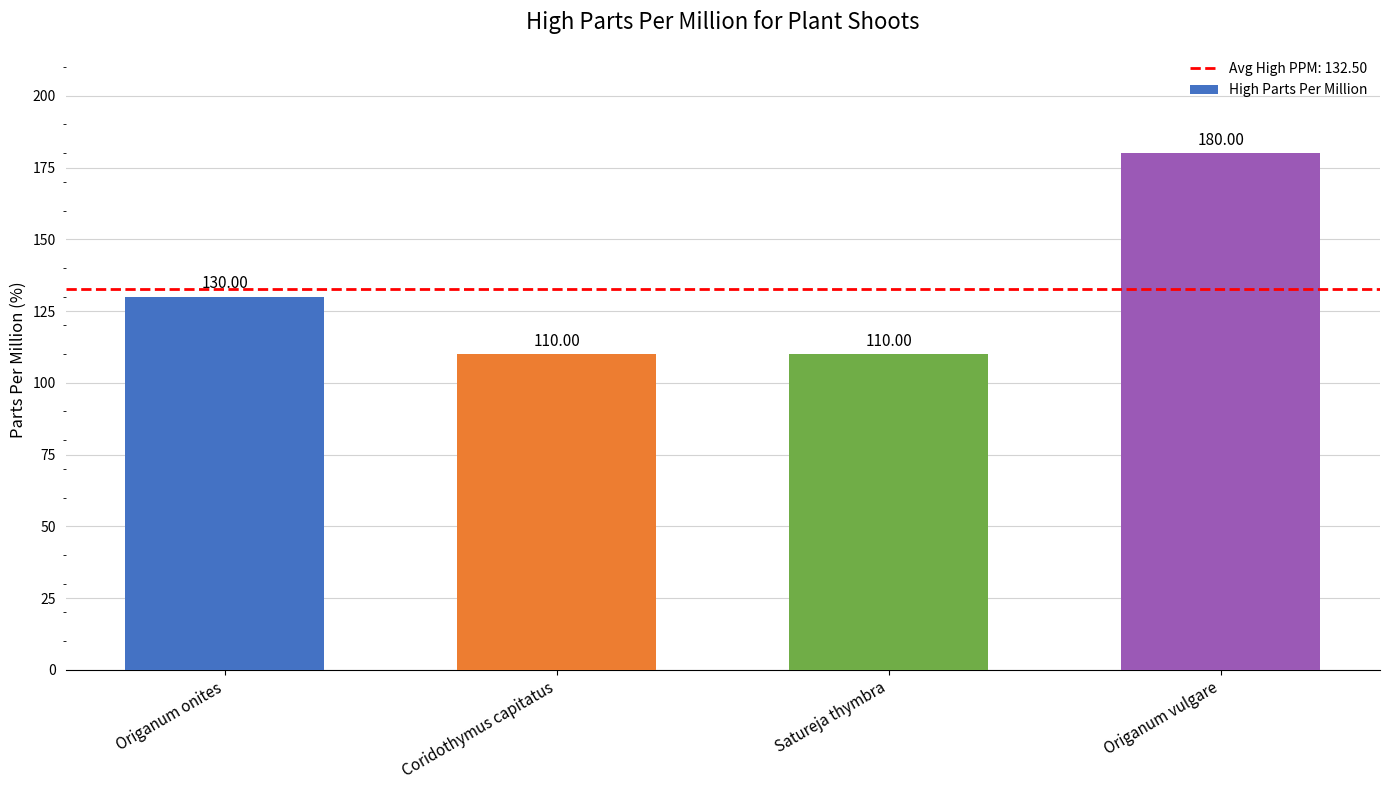

At which category does the chart reach its peak across all series?

Origanum vulgare